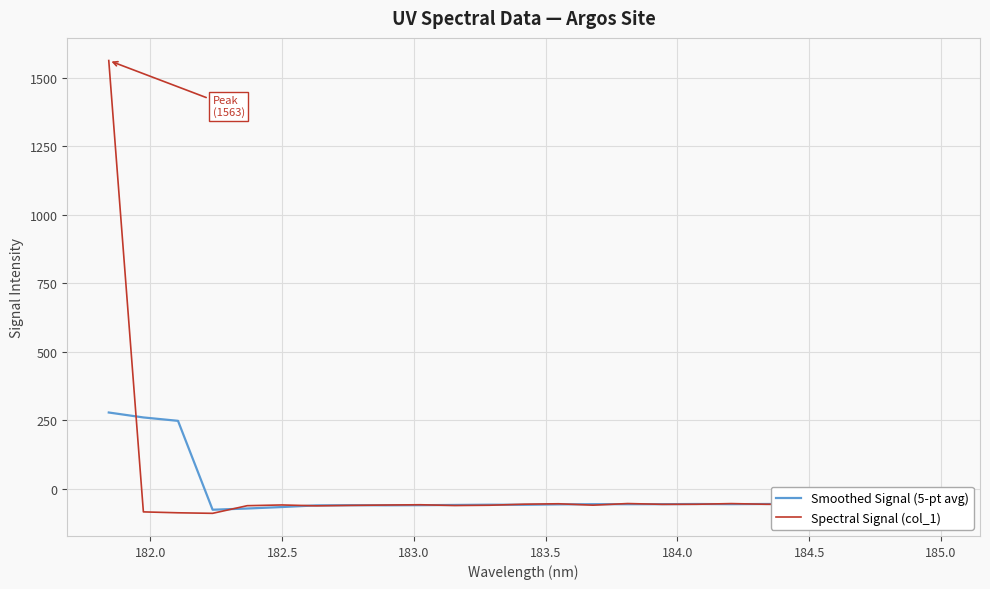

Rank the series by their maximum value, from highest to lowest.

Spectral Signal (col_1), Smoothed Signal (5-pt avg)